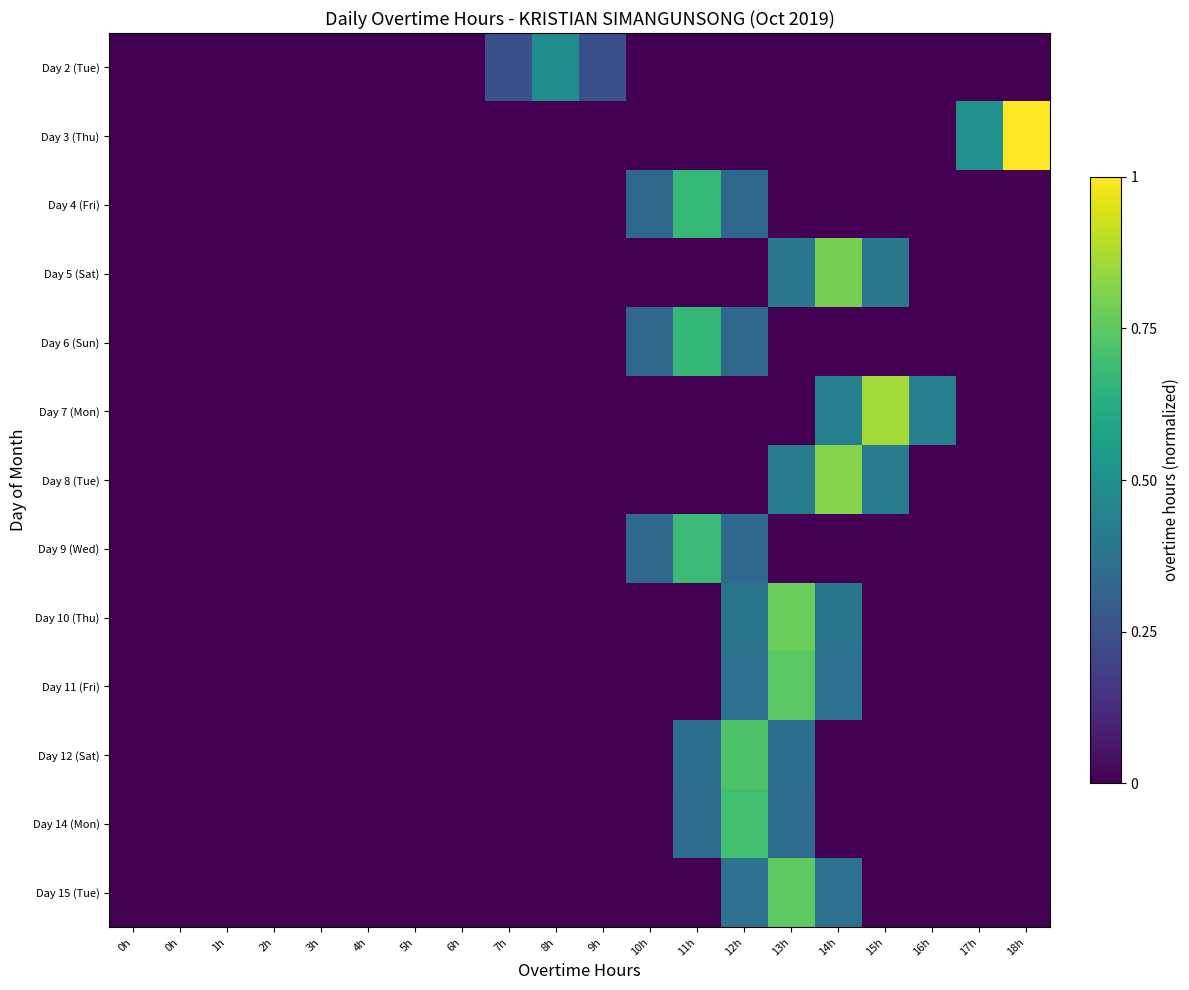

How many categories are shown in the chart?

20